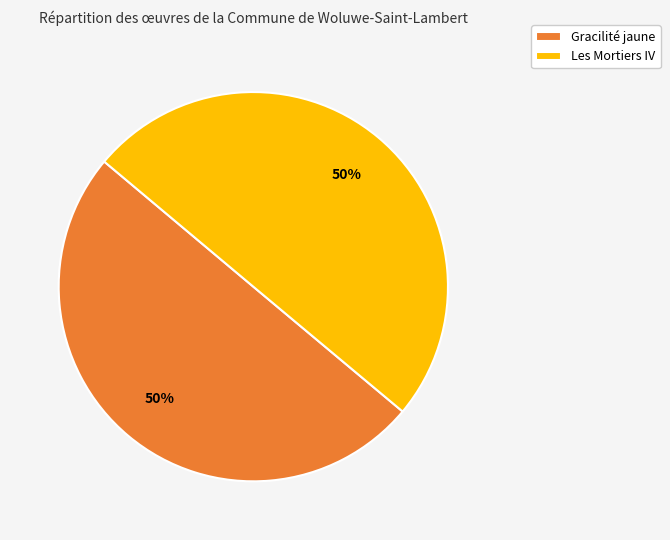

The Gracilité jaune slice represents 61% of the pie. True or false?

False